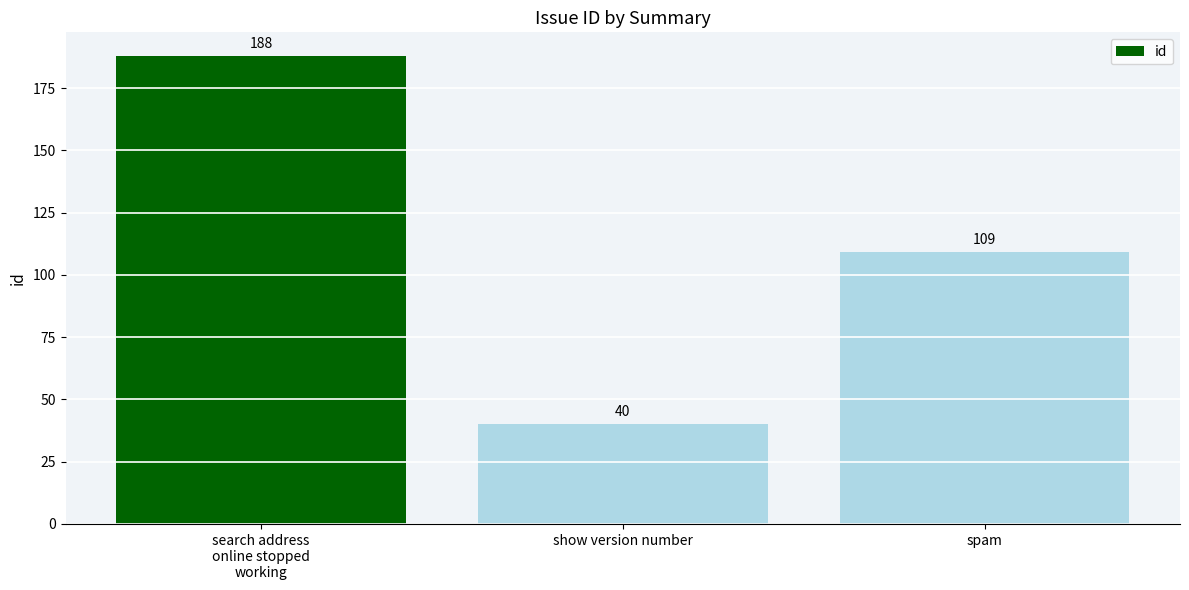

Where does the data first go above 109?

search address
online stopped
working